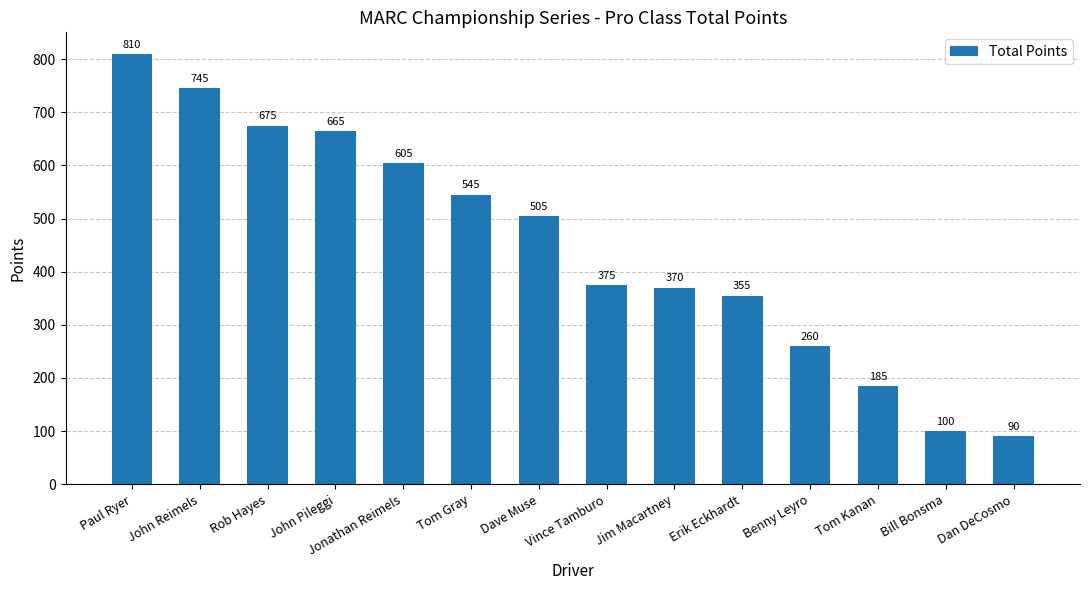

True or false: the data shows 545 at Tom Gray.

True